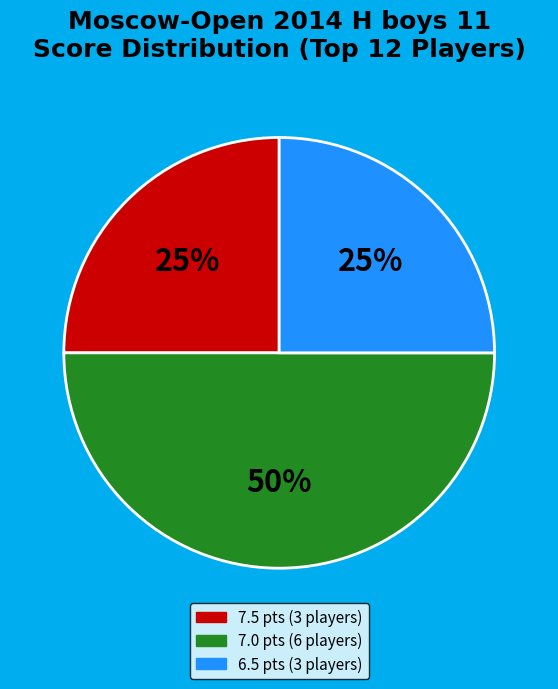

To the nearest percent, what is the average slice percentage?

33%